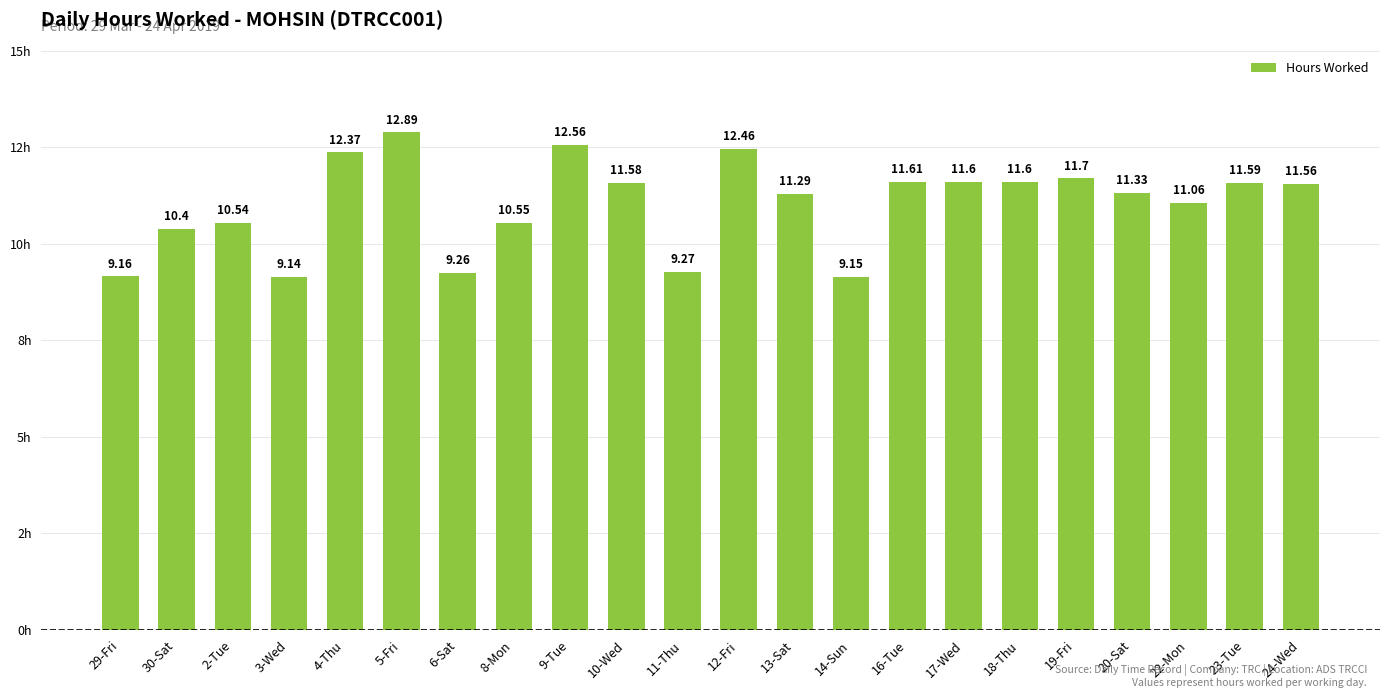

What is the difference between the values at 9-Tue and 18-Thu?

1.0